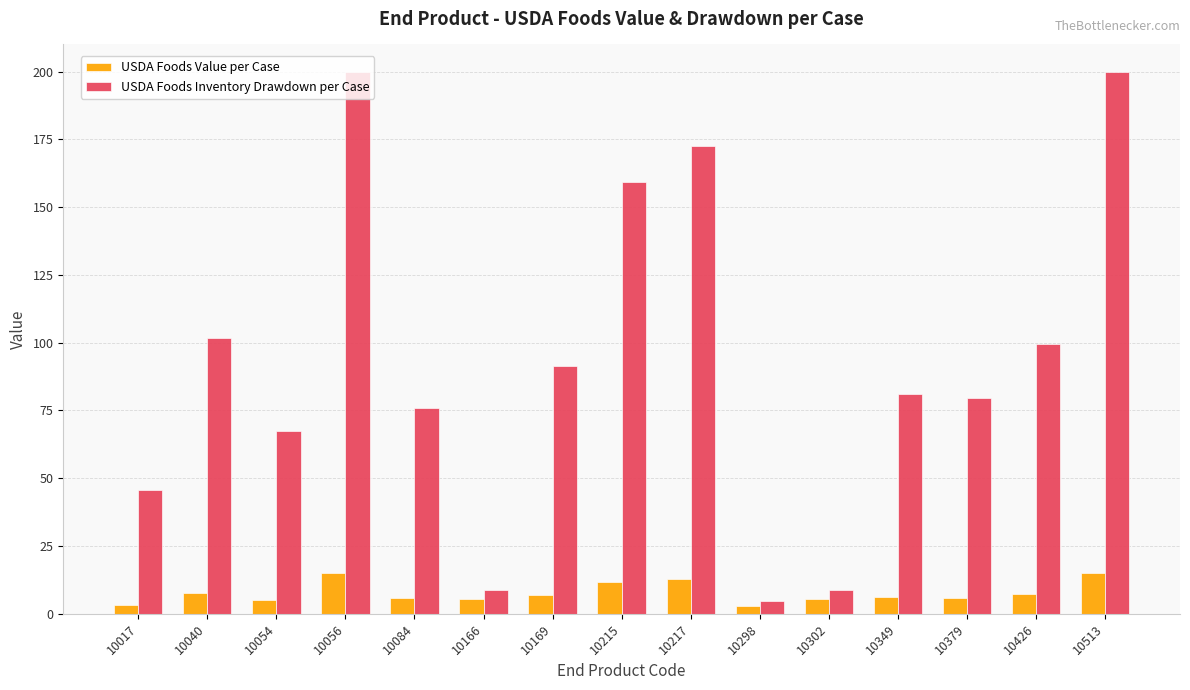

Is it true that USDA Foods Inventory Drawdown per Case equals 8.7 at 10166?

True